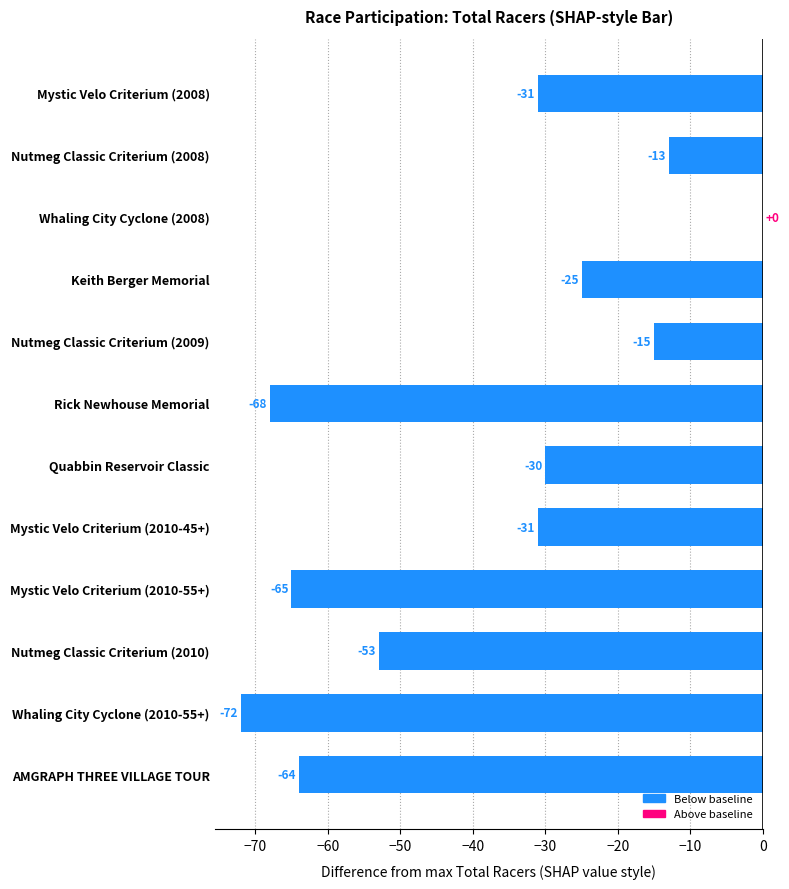

Reading bottom to top, transcribe all the data shown in this chart.

AMGRAPH THREE VILLAGE TOUR=-64	Whaling City Cyclone (2010-55+)=-72	Nutmeg Classic Criterium (2010)=-53	Mystic Velo Criterium (2010-55+)=-65	Mystic Velo Criterium (2010-45+)=-31	Quabbin Reservoir Classic=-30	Rick Newhouse Memorial=-68	Nutmeg Classic Criterium (2009)=-15	Keith Berger Memorial=-25	Whaling City Cyclone (2008)=0	Nutmeg Classic Criterium (2008)=-13	Mystic Velo Criterium (2008)=-31